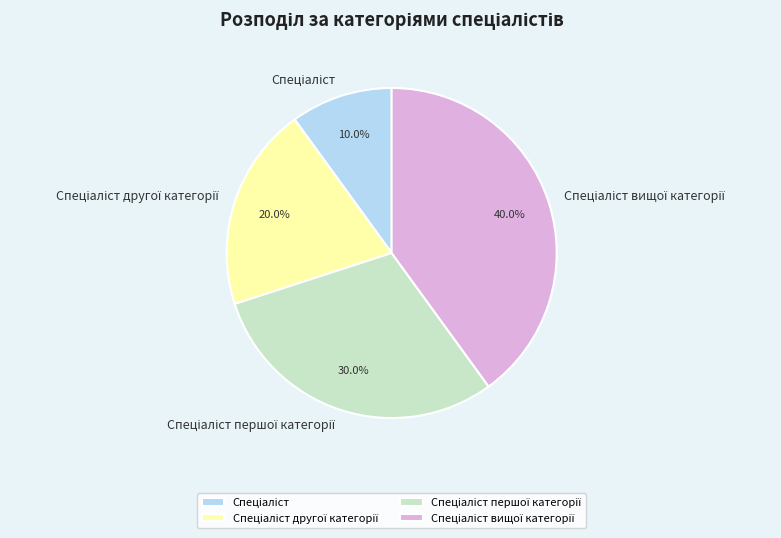

To the nearest percent, what is the difference between the largest and smallest slice percentages?

30%